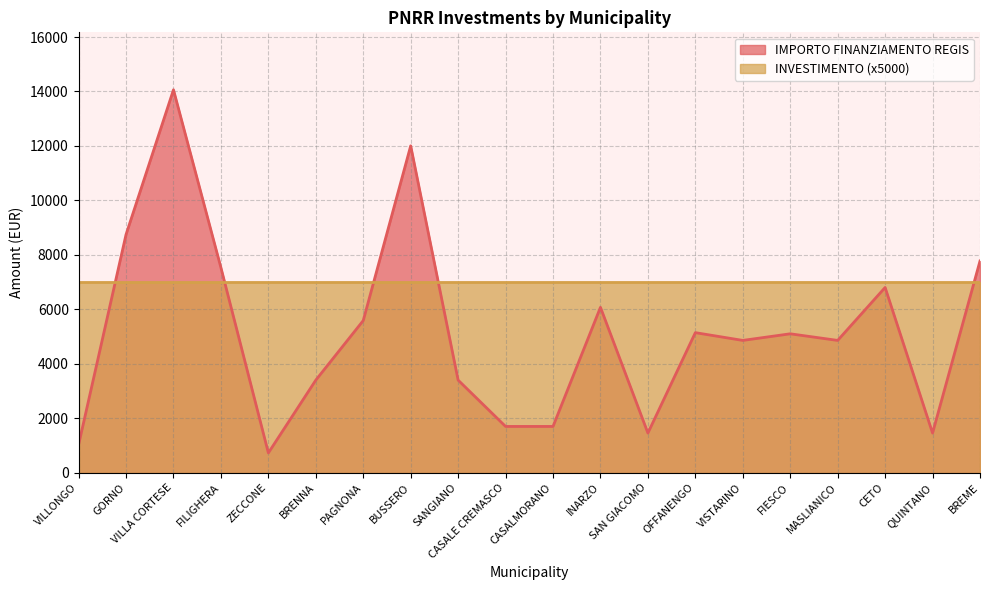

Which has a higher value, FILIGHERA or PAGNONA?

FILIGHERA